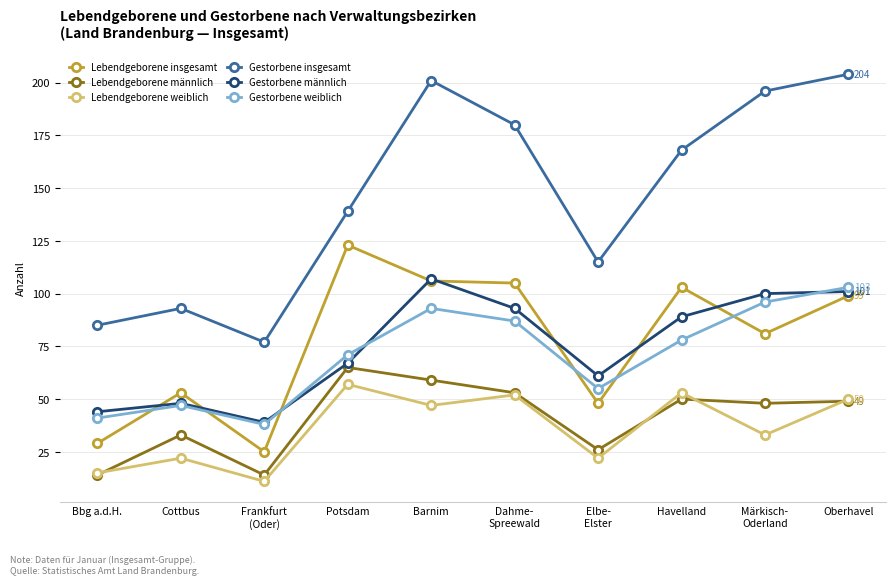

What is the total value across all series at Bbg a.d.H.?

228